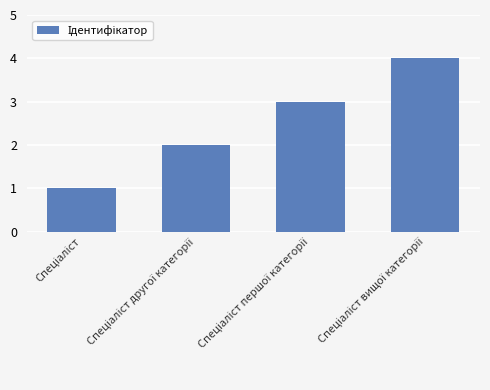

What is the maximum value shown in the chart?

4